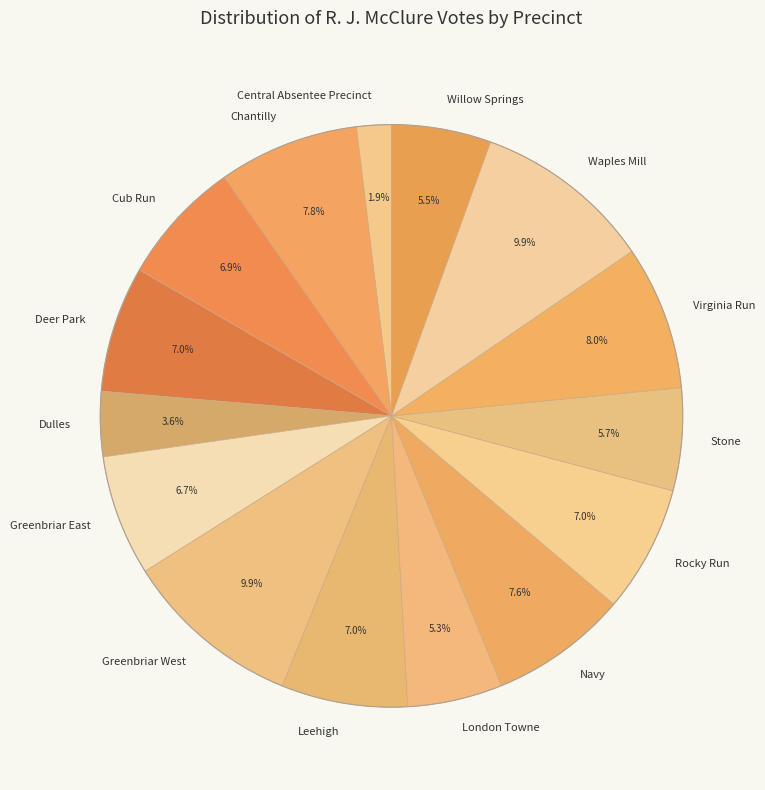

What is the total percentage of Leehigh and Dulles?

10.6%